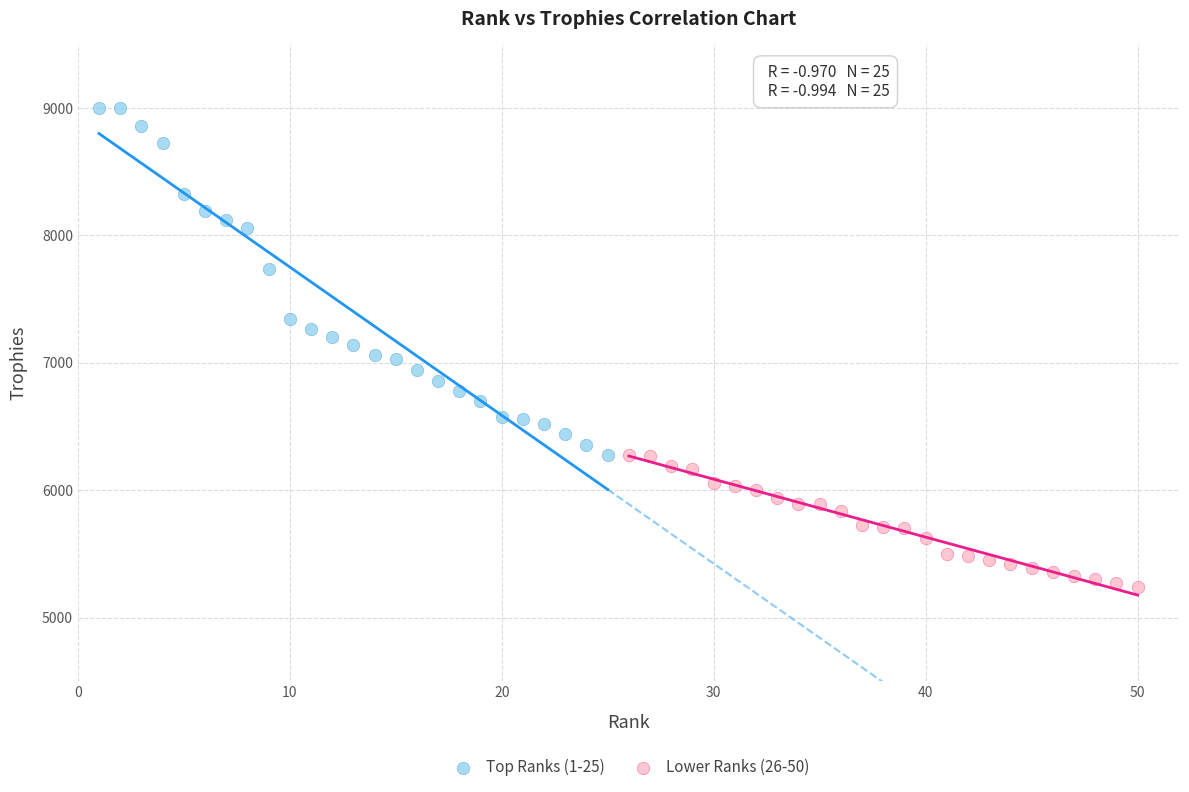

What are all the series names shown in the legend?

Top Ranks (1-25), Lower Ranks (26-50)